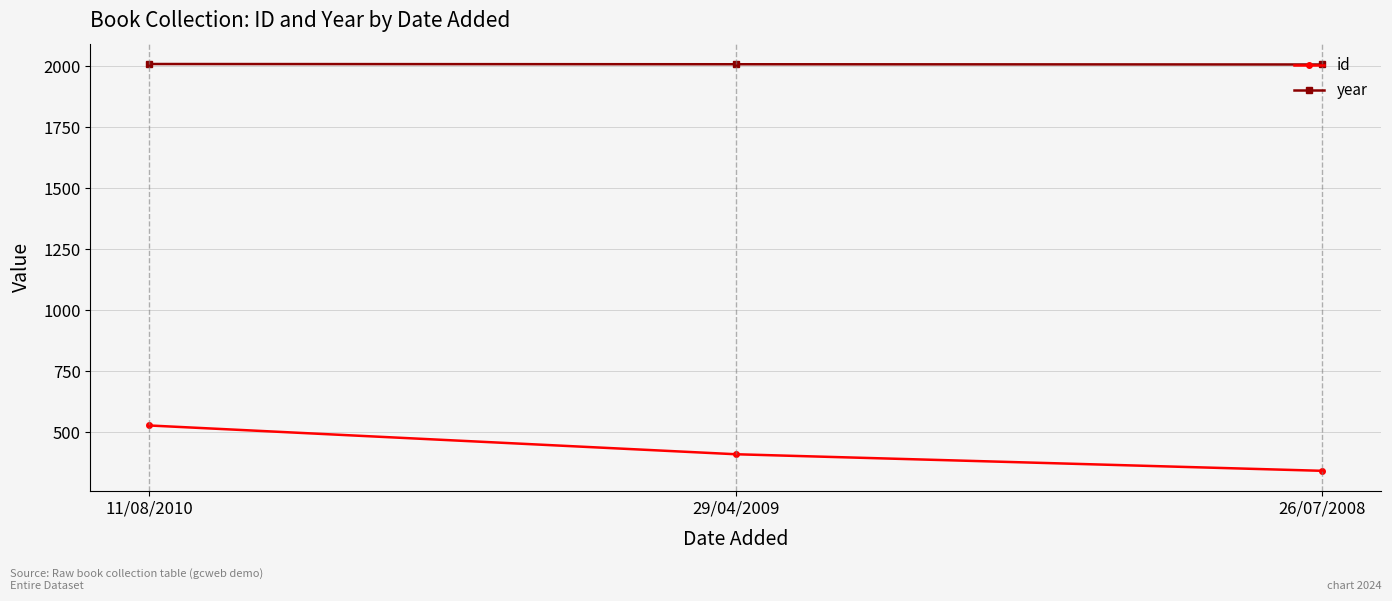

Is it true that id equals 342 at 26/07/2008?

True